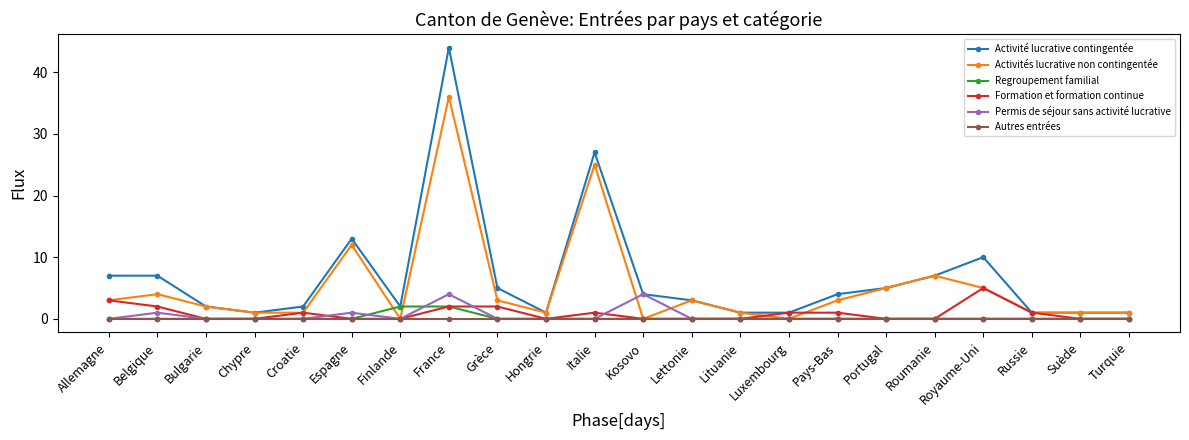

The Formation et formation continue series shows 2 at Grèce. True or false?

True